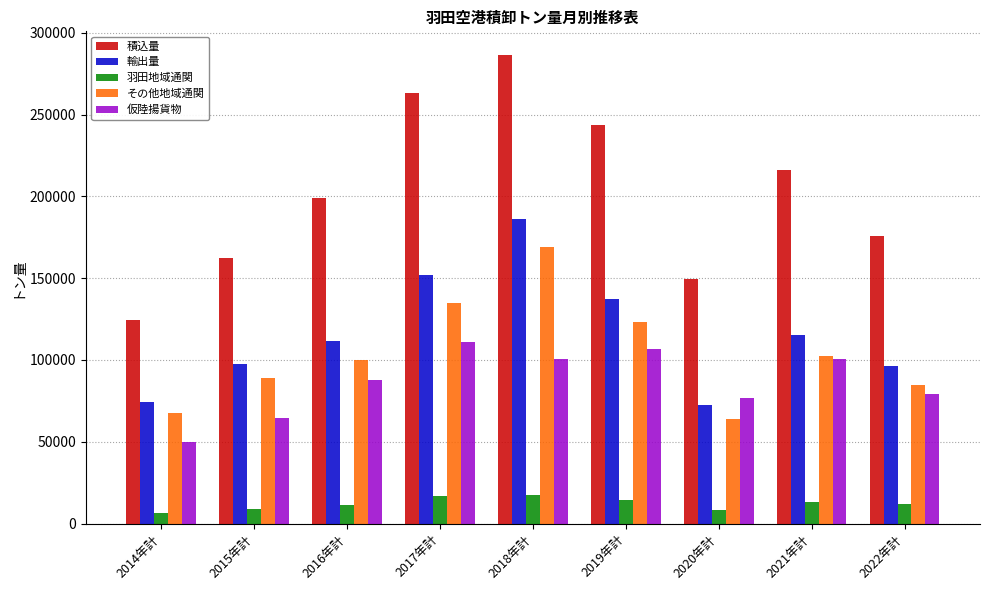

Between 2014年計 and 2017年計, which series saw the biggest shift?

積込量